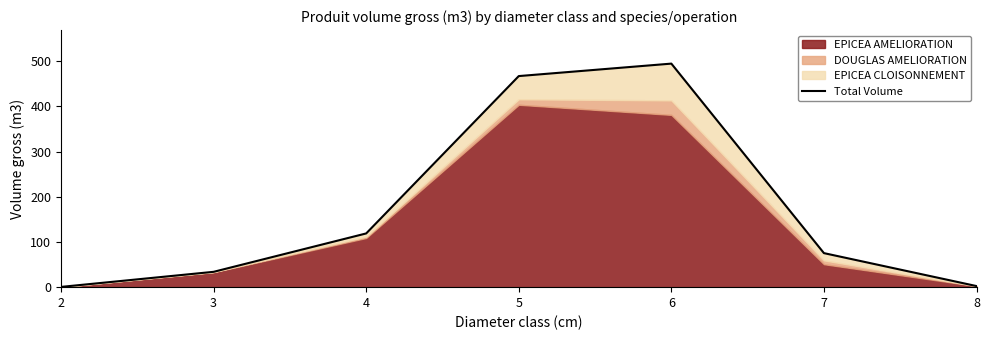

Which label corresponds to the smallest value in the chart?

2